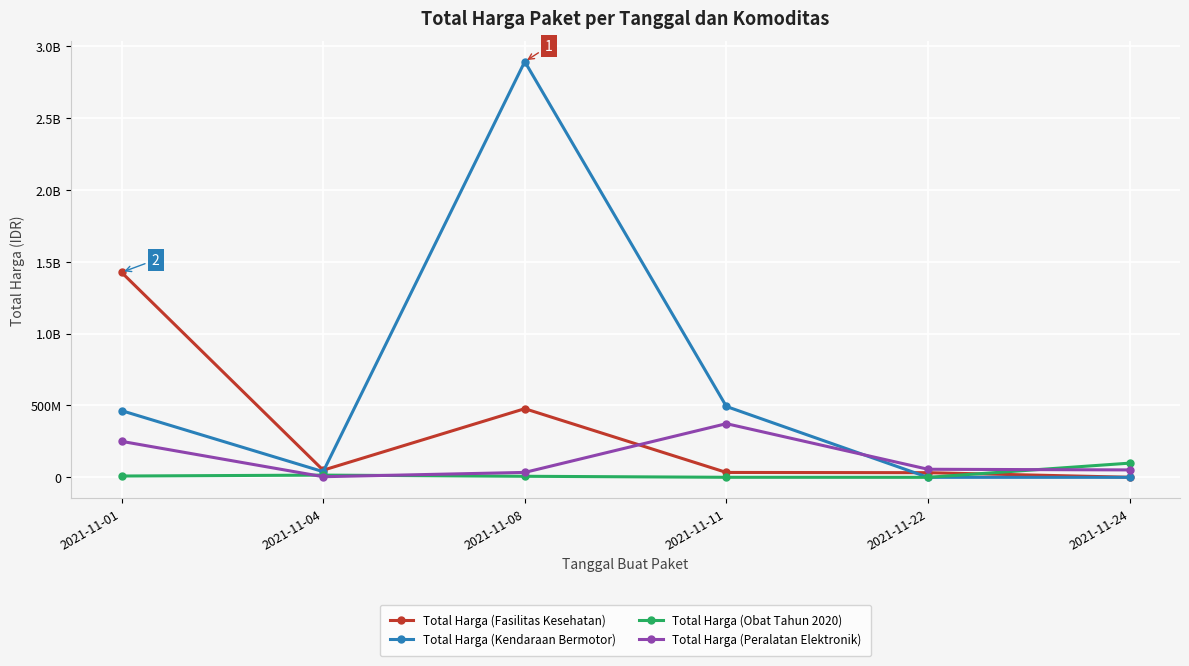

What is the difference between the maximum and minimum values in the Total Harga (Obat Tahun 2020) series?

98694570